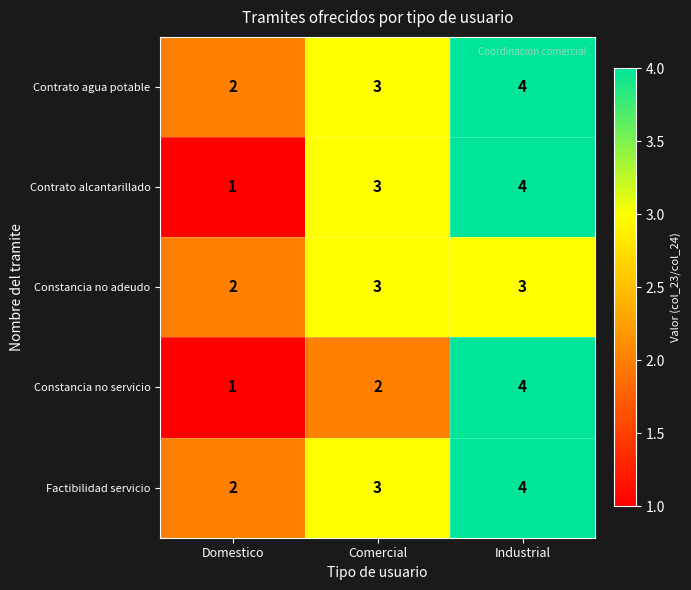

Reading right to left, transcribe all the data shown in this chart.

Contrato agua potable: 4	3	2
Contrato alcantarillado: 4	3	1
Constancia no adeudo: 3	3	2
Constancia no servicio: 4	2	1
Factibilidad servicio: 4	3	2